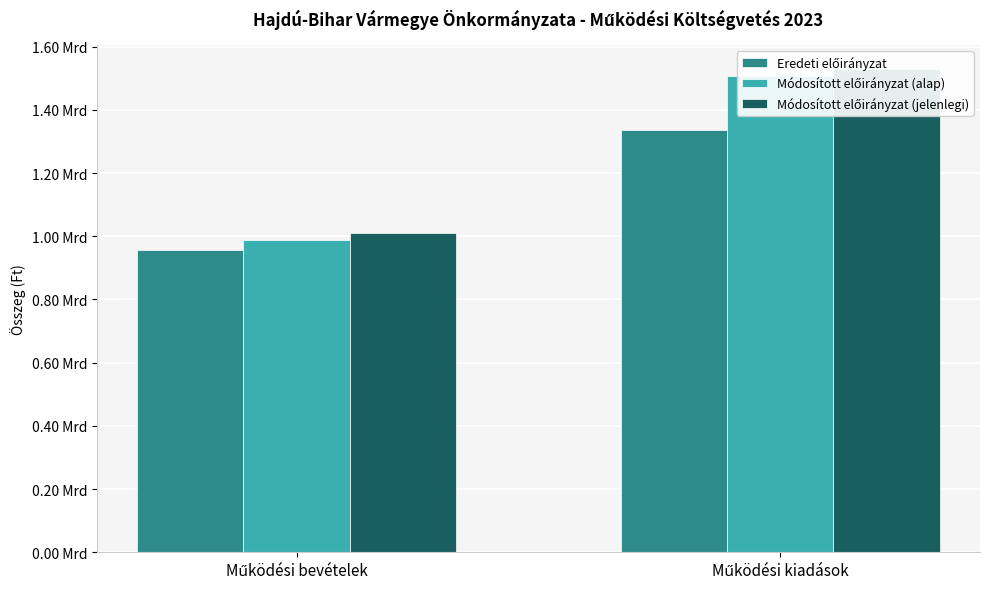

At which category does the chart reach its minimum across all series?

Működési bevételek